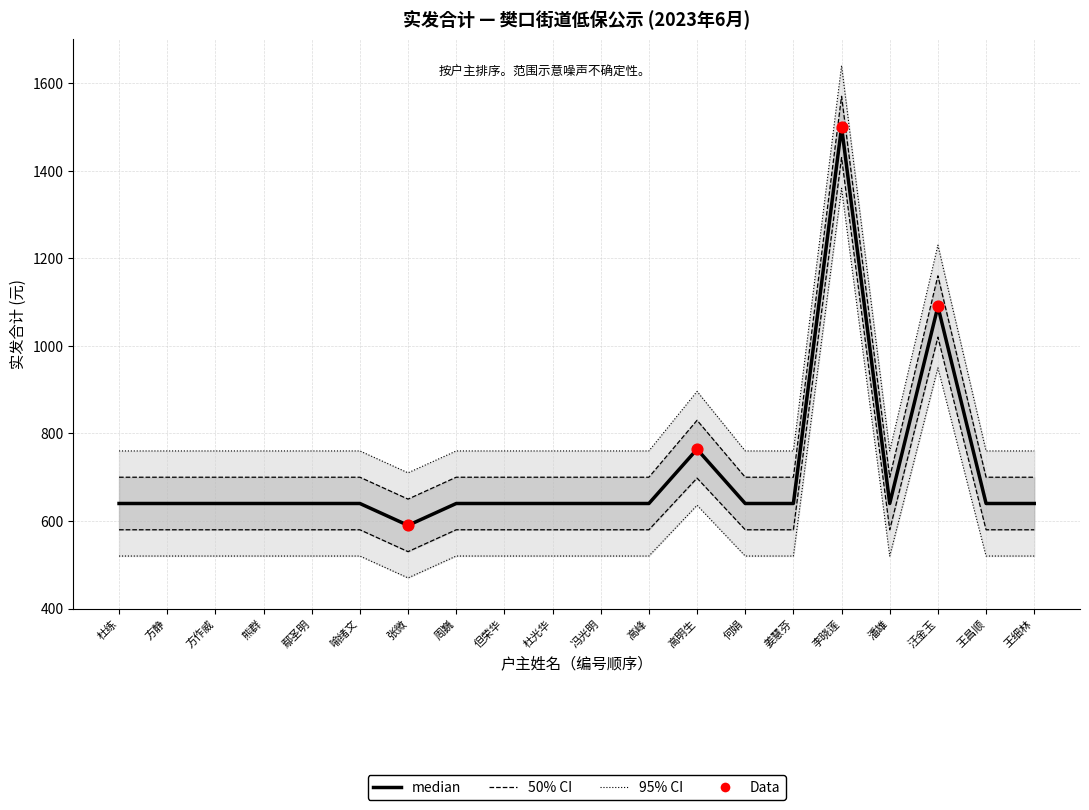

Approximately how many times larger is the value at 周巍 compared to 张微?

1.1